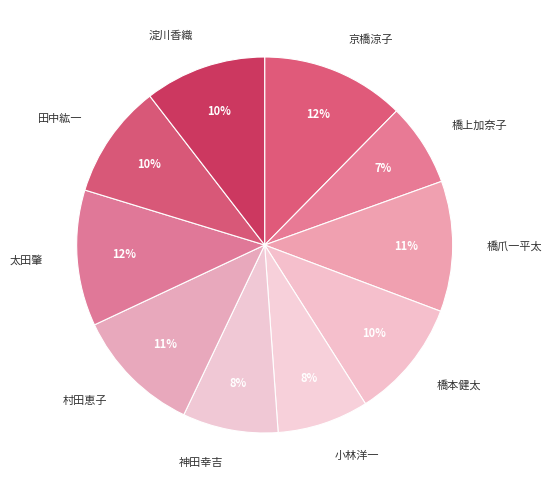

Which has a higher value, 小林洋一 or 京橋涼子?

京橋涼子